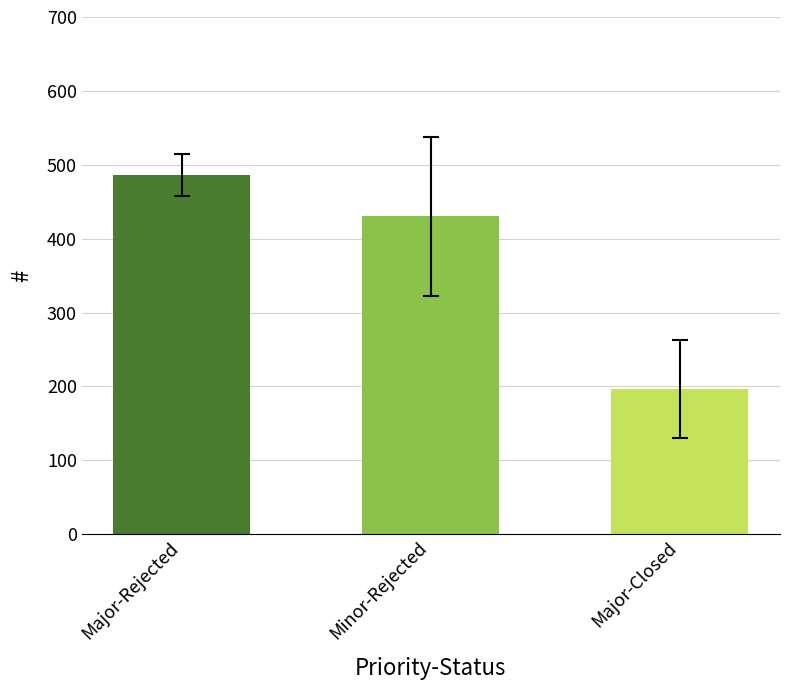

What is the maximum value shown in the chart?

486.0